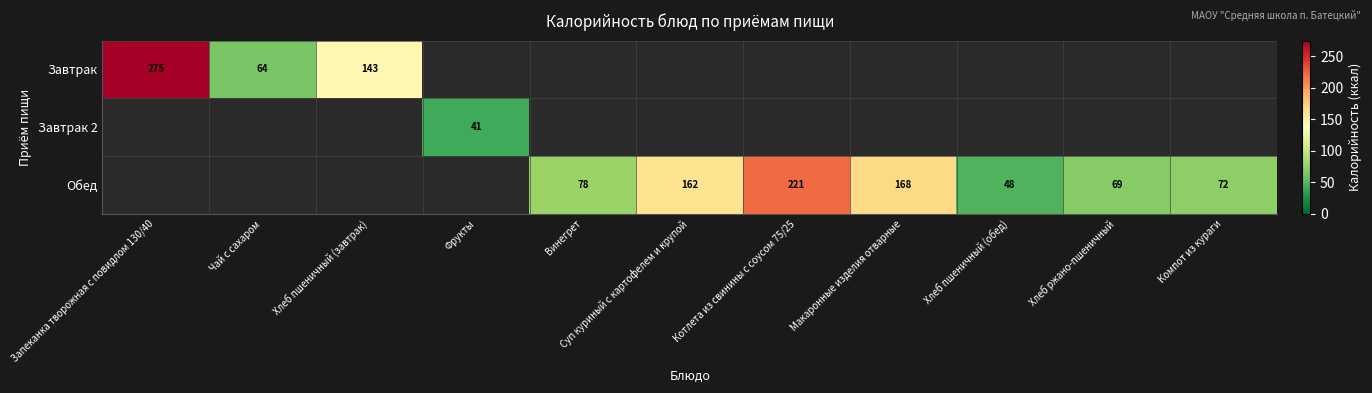

True or false: Обед has a value of 72 at Компот из кураги.

True